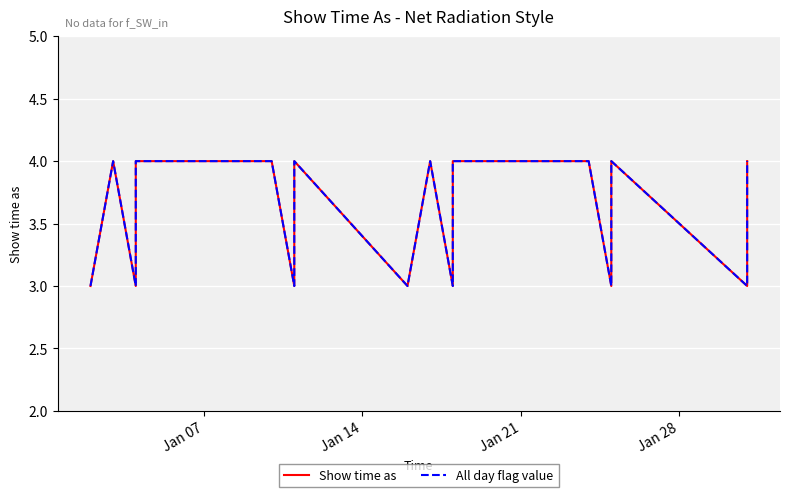

What is the maximum value shown in the chart?

4